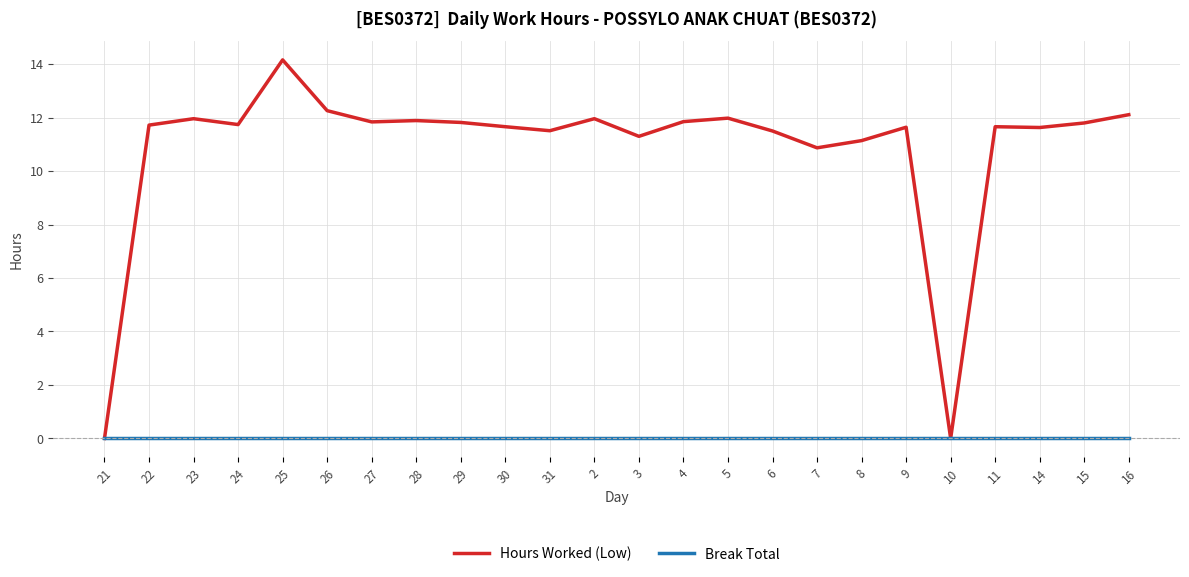

The value of Hours Worked (Low) at 21 is 0.0. True or false?

True